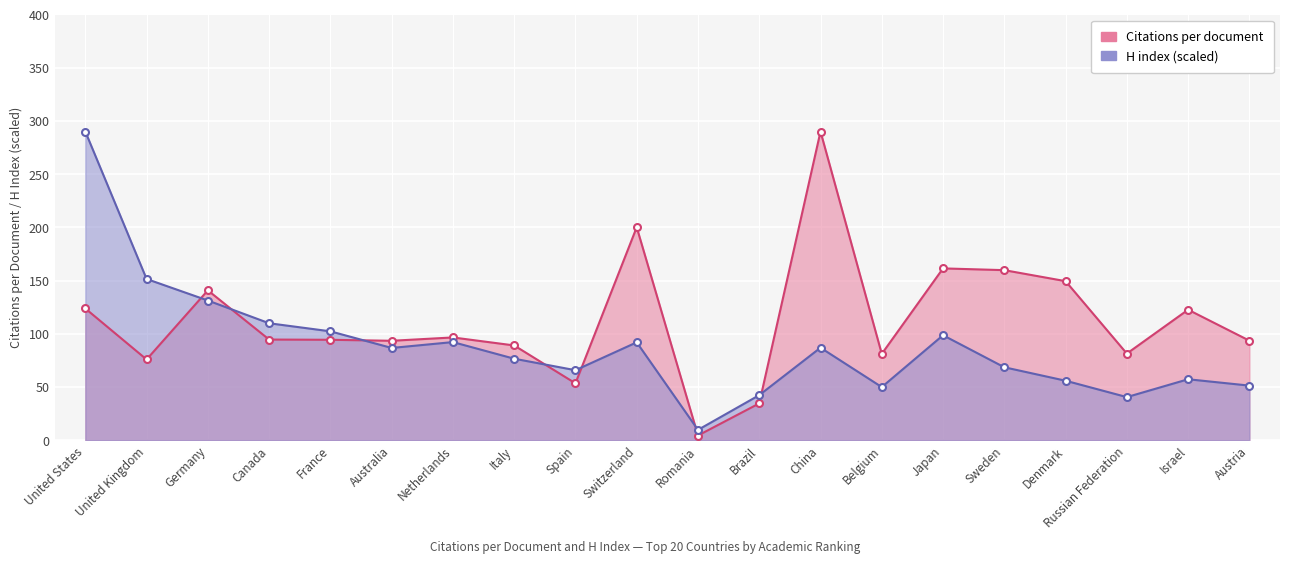

How many interior local valleys does the Citations per document series have?

6